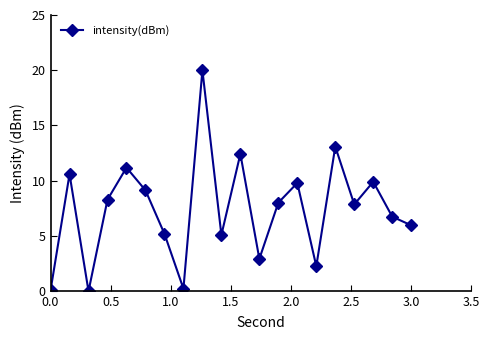

How many interior local valleys (lower than both neighbors) does the data have?

6